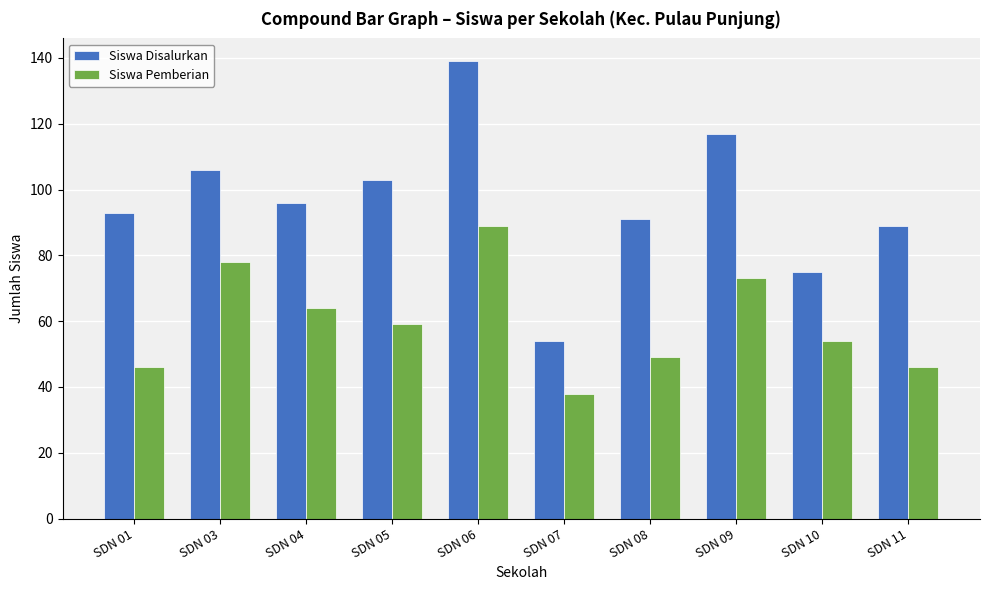

Which category has the highest value across all series?

SDN 06